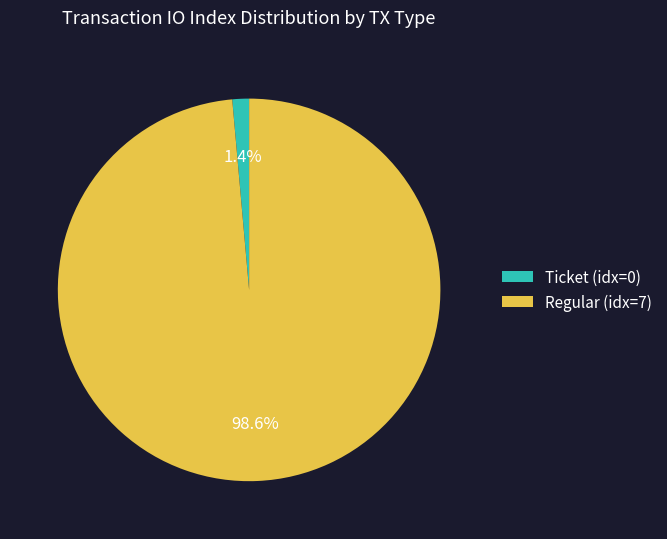

Which category has the smallest portion of the pie?

Ticket (idx=0)